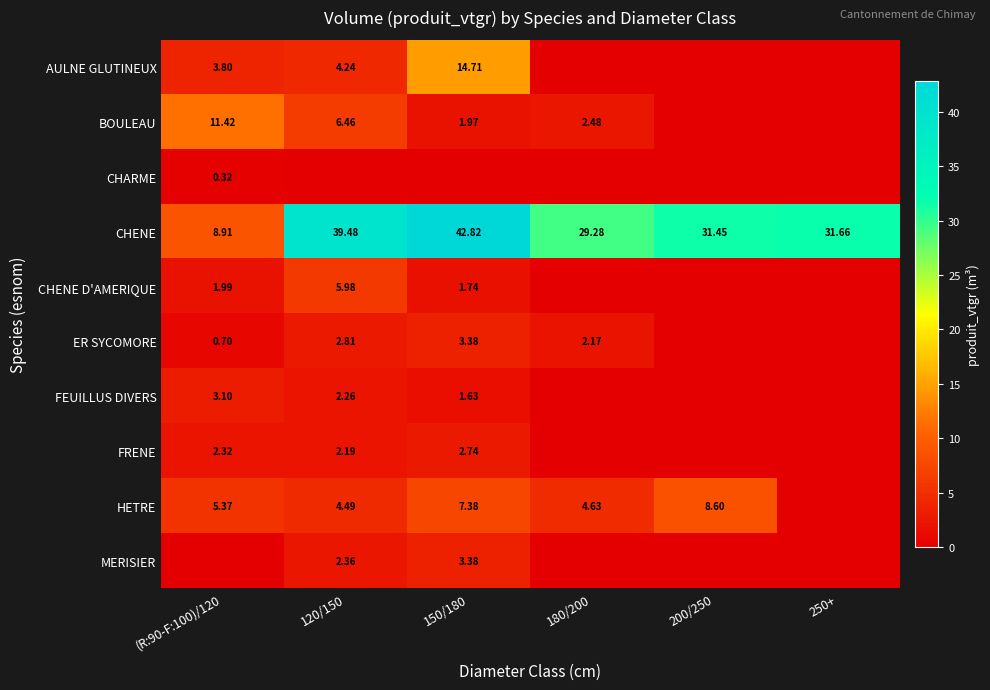

Is the value of FEUILLUS DIVERS at (R:90-F:100)/120 greater than the value of BOULEAU at 180/200?

Yes